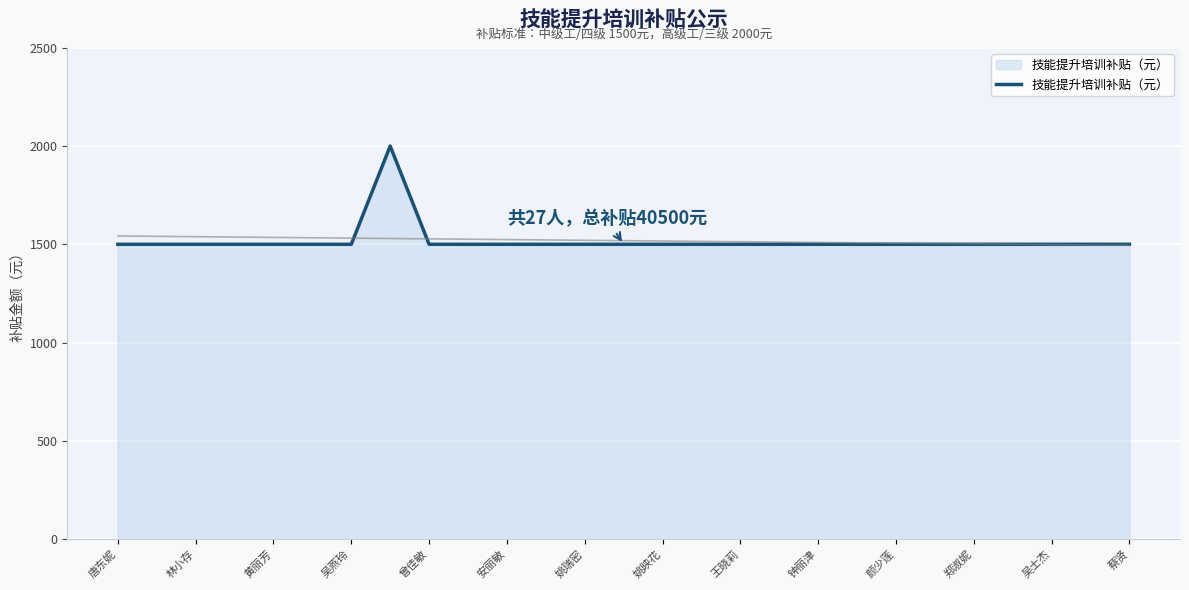

Is it true that 技能提升培训补贴（元） equals 1500 at 林小存?

True